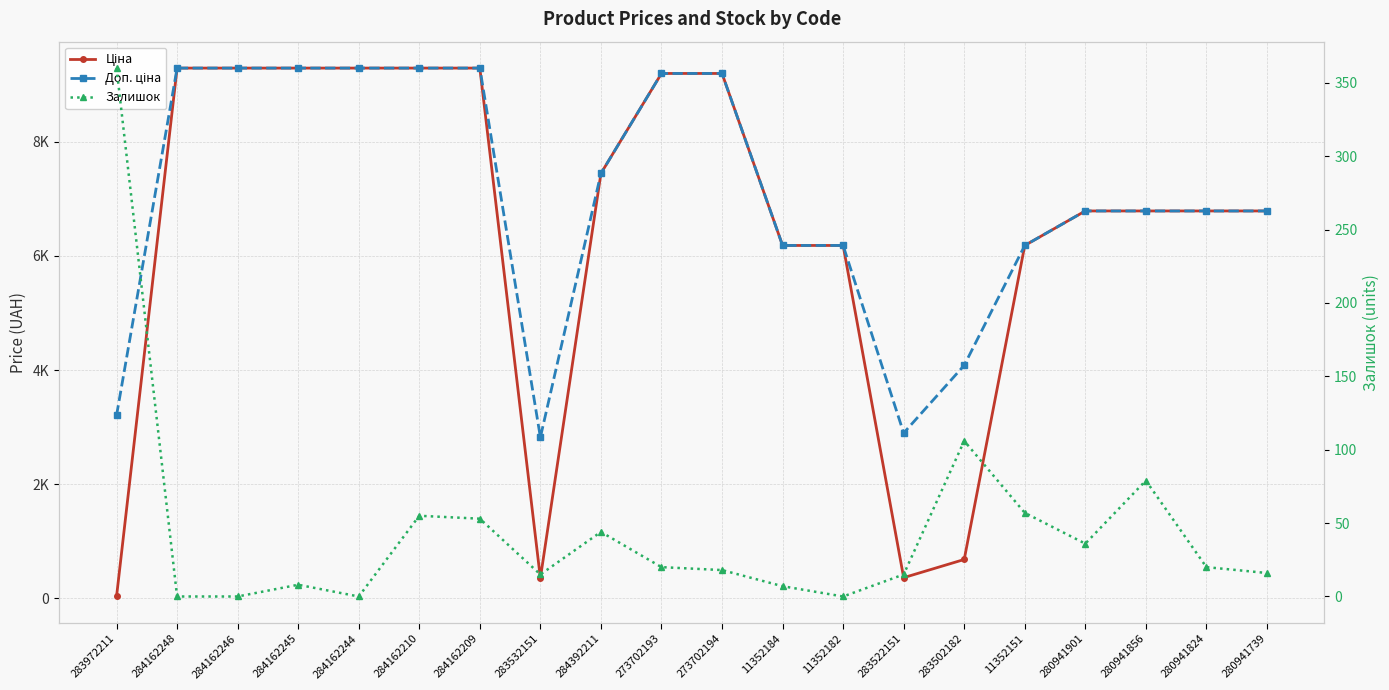

True or false: Залишок and Доп. ціна intersect in this chart.

False